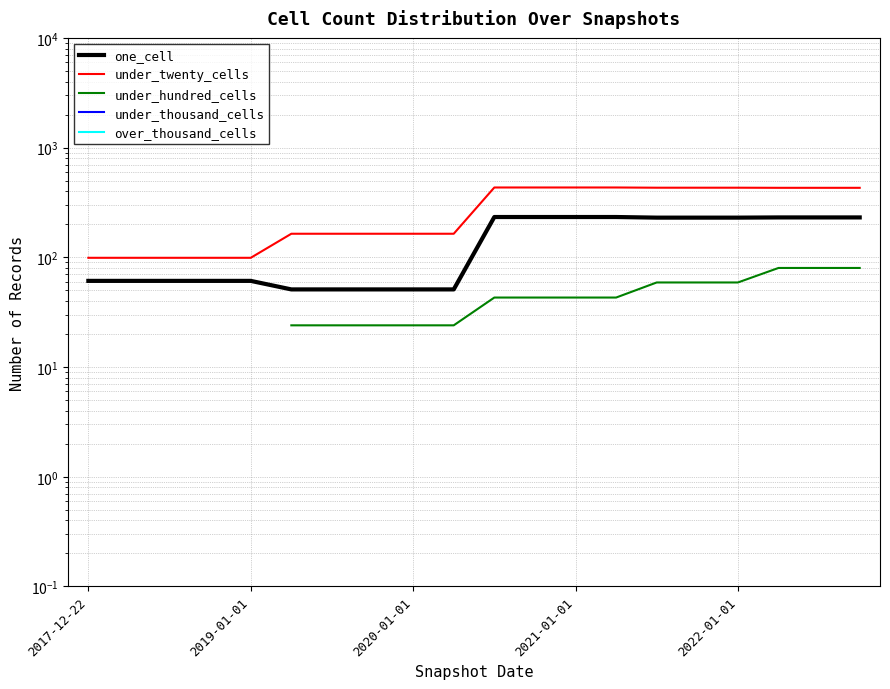

How many values in the under_hundred_cells series are below 43?

5